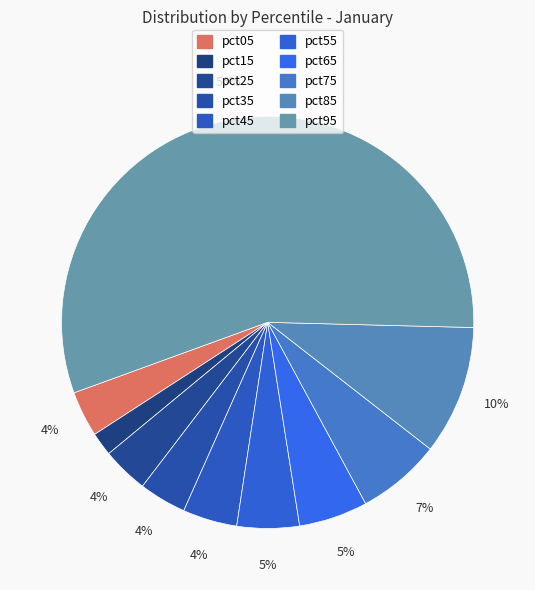

To the nearest percent, what is the difference between the pct15 and pct95 slice percentages?

54%